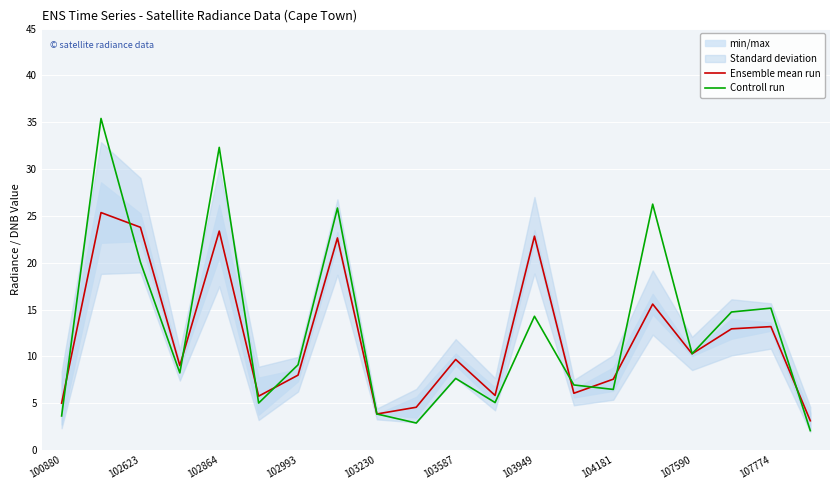

What is the lowest value of the Controll run series?

2.1